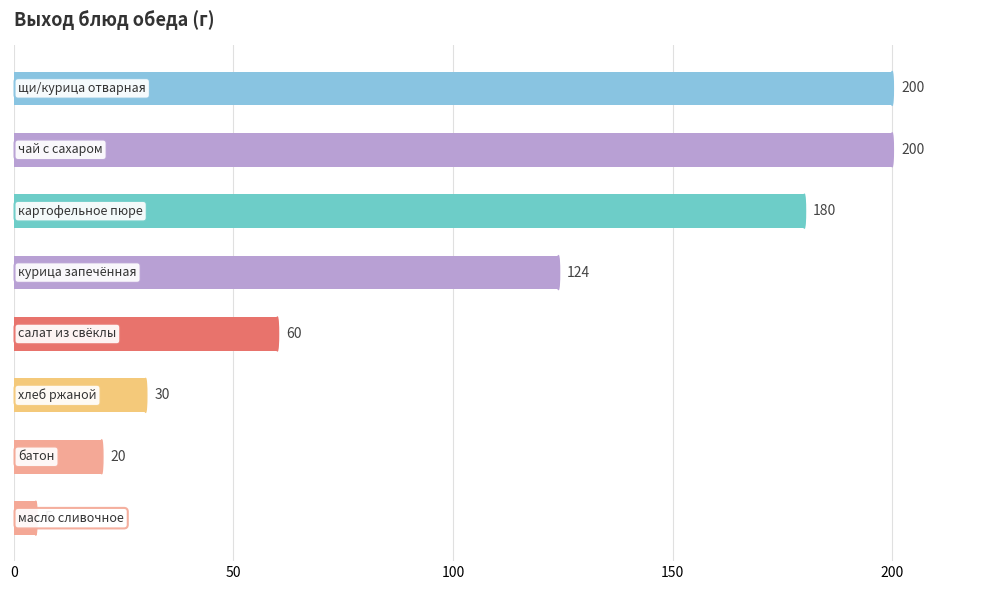

What is the value of the 2nd bar from the top?

200